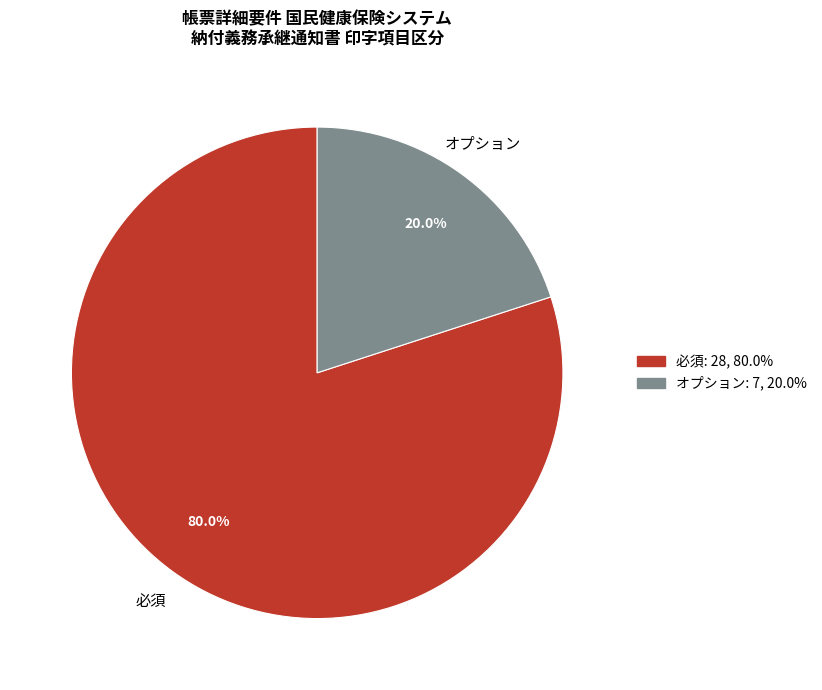

Does any single category account for the majority?

Yes